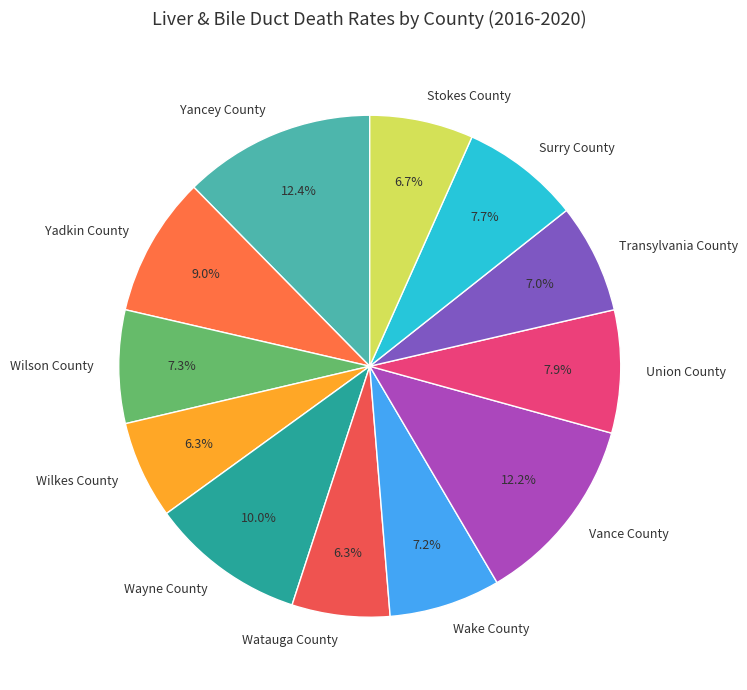

Is Surry County the majority of the pie?

No